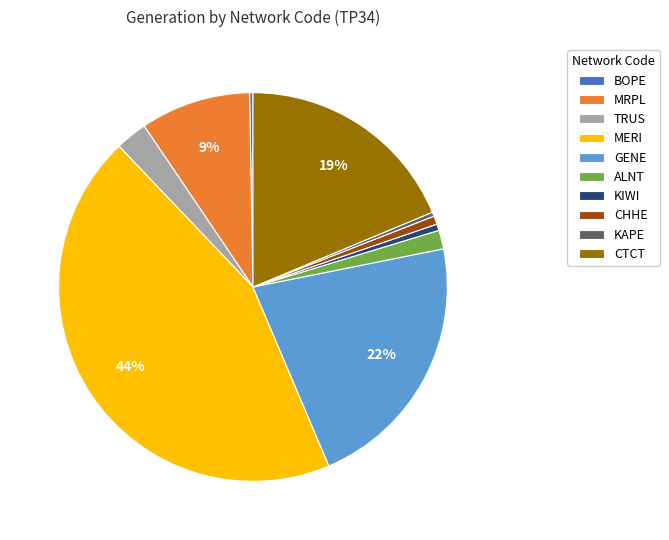

To the nearest percent, what is the difference between the largest and smallest slice percentages?

44%